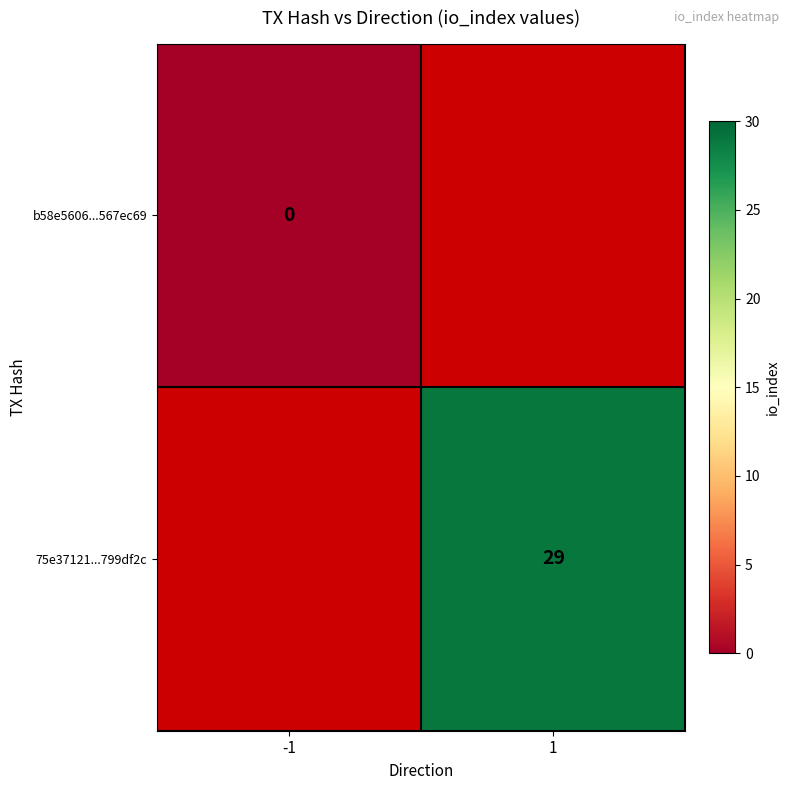

Is the value of 75e37121...799df2c at 1 greater than the value of b58e5606...567ec69 at -1?

Yes